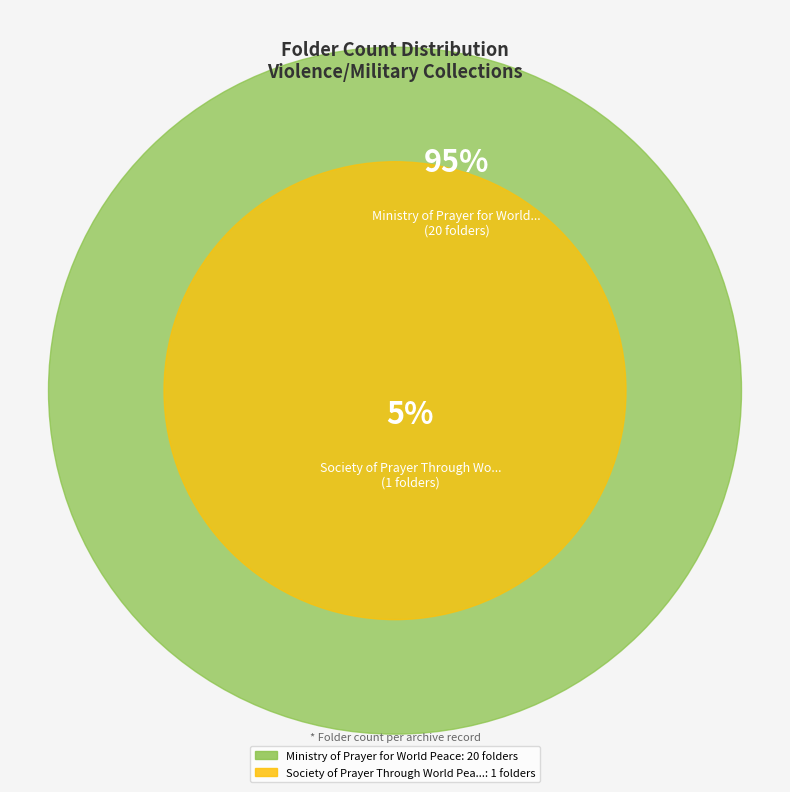

Count the number of slices in the pie.

2